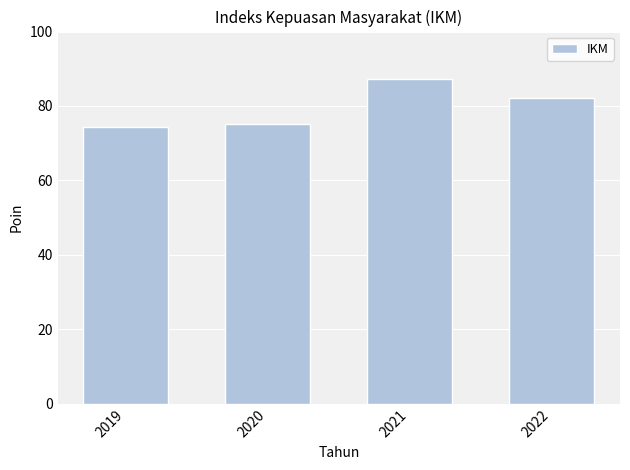

Between 2019 and 2021, which is larger?

2021